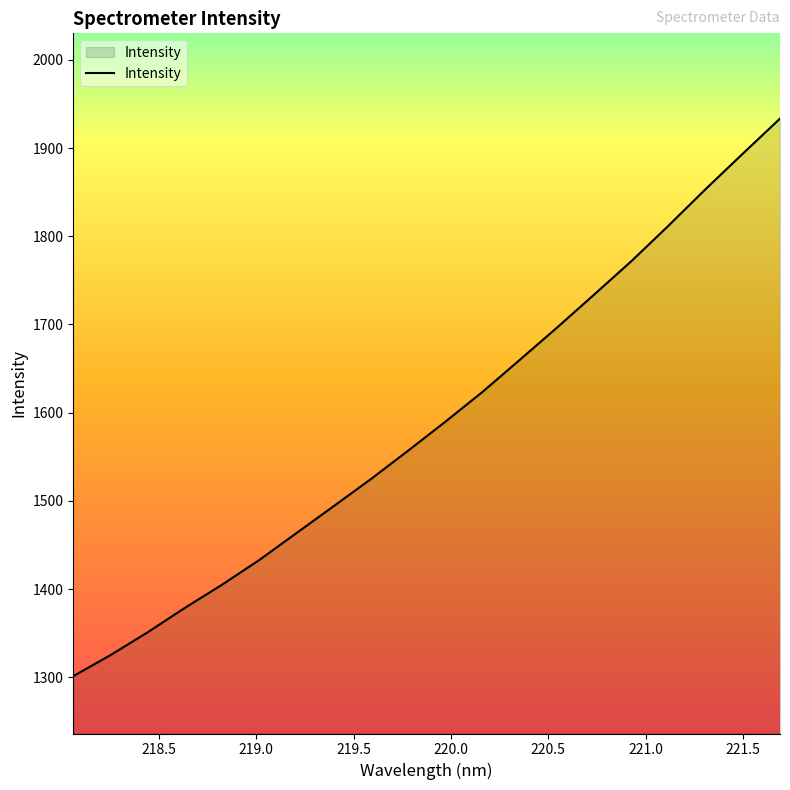

What is the smallest value displayed?

1301.3